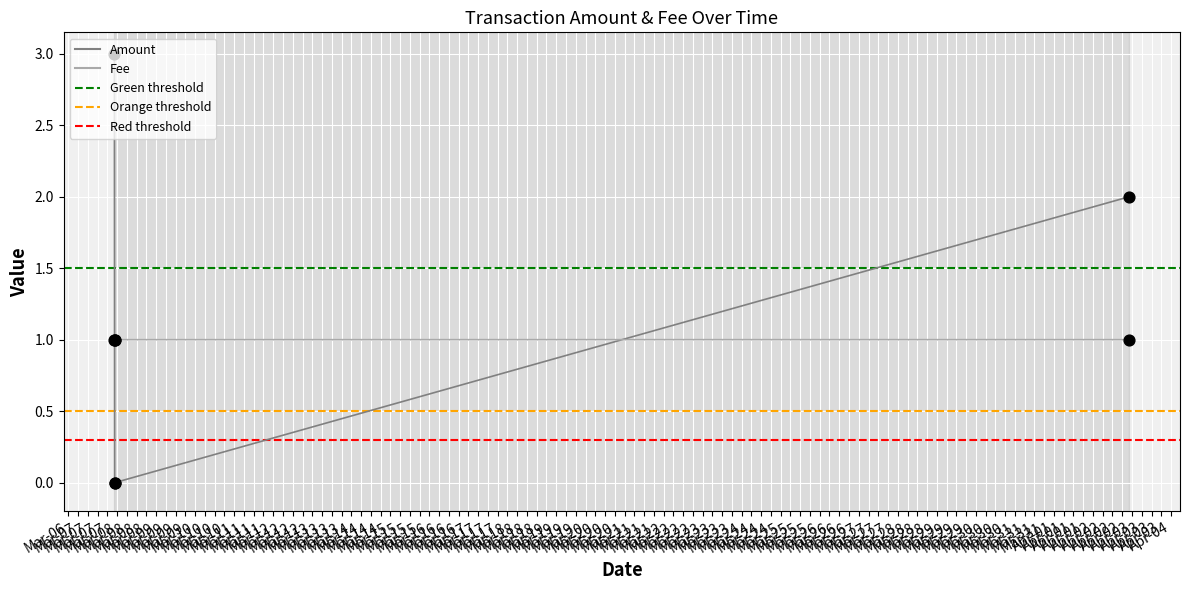

Which series has the largest total across all categories?

Amount